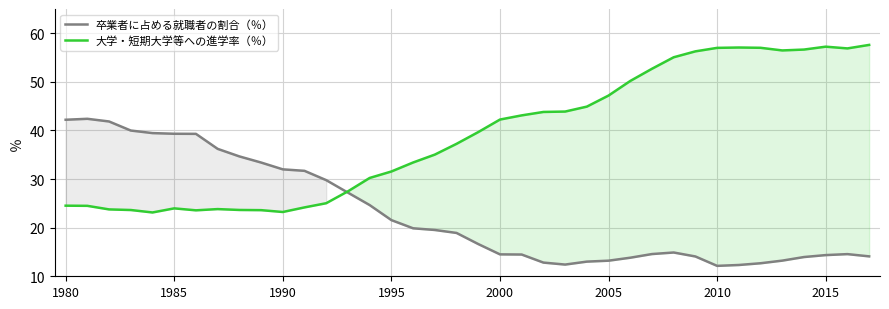

Which series has the largest range (max minus min)?

大学・短期大学等への進学率（％）